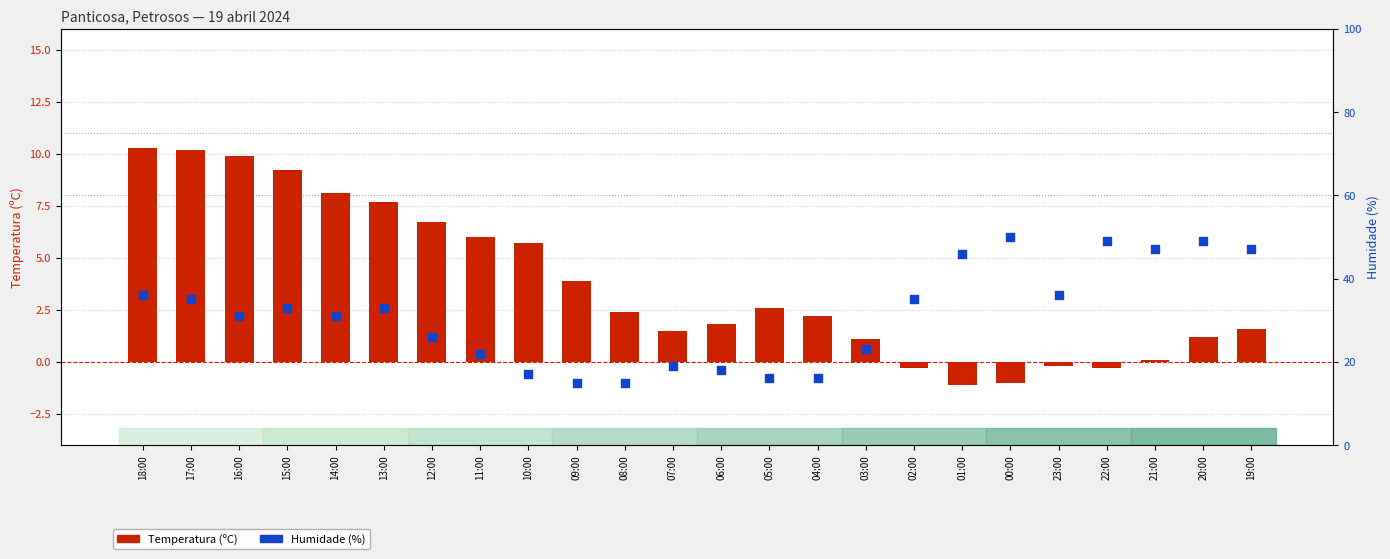

At how many categories does at least one series exceed 0?

24